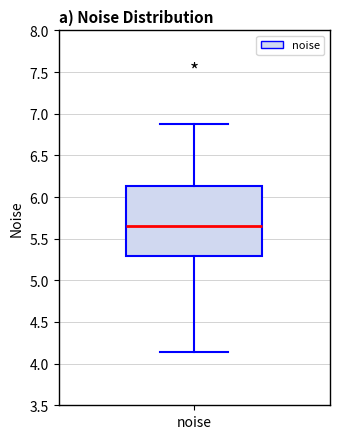

Transcribe this box plot: give where the median line is, the range the box spans, and where the two whiskers end, as read against the y-axis. The values are not printed on the chart, so give them approximately, as read against the axis.

median 5.65, box 5.30 to 6.15, whiskers 4.15 to 6.90